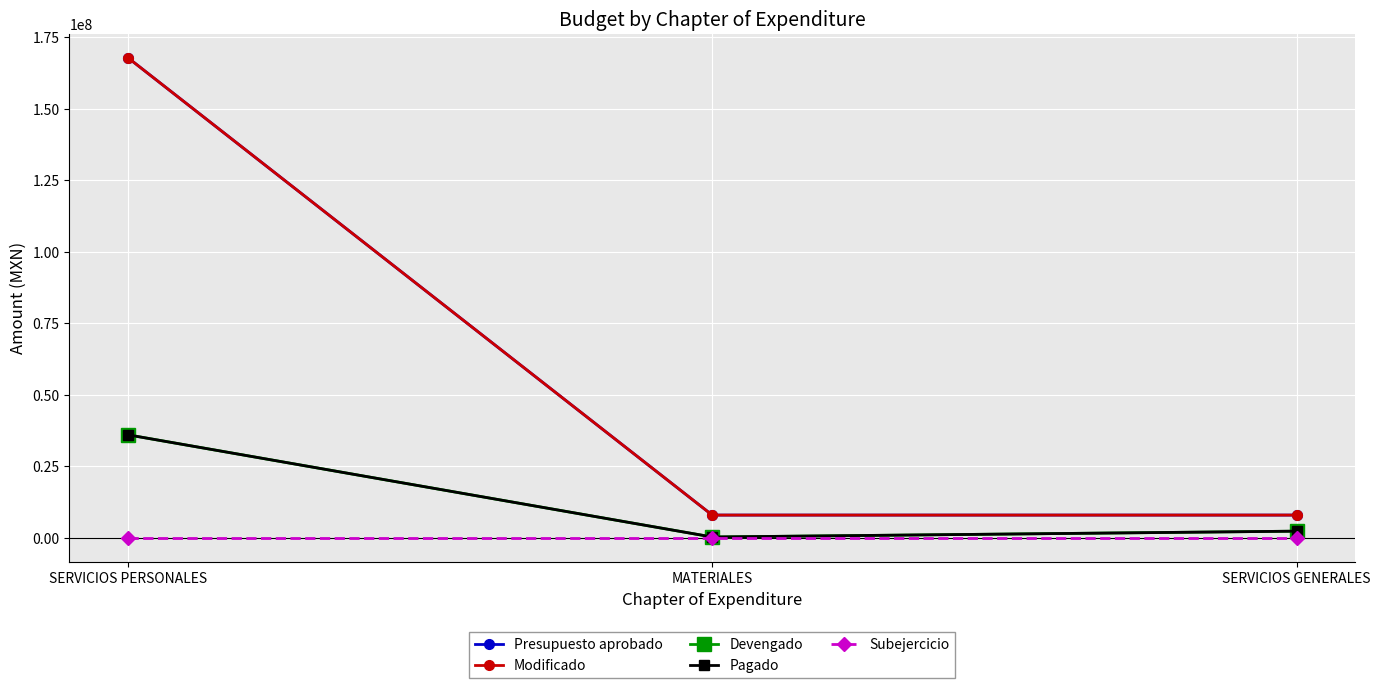

Is this an area chart (filled region under the line)?

No